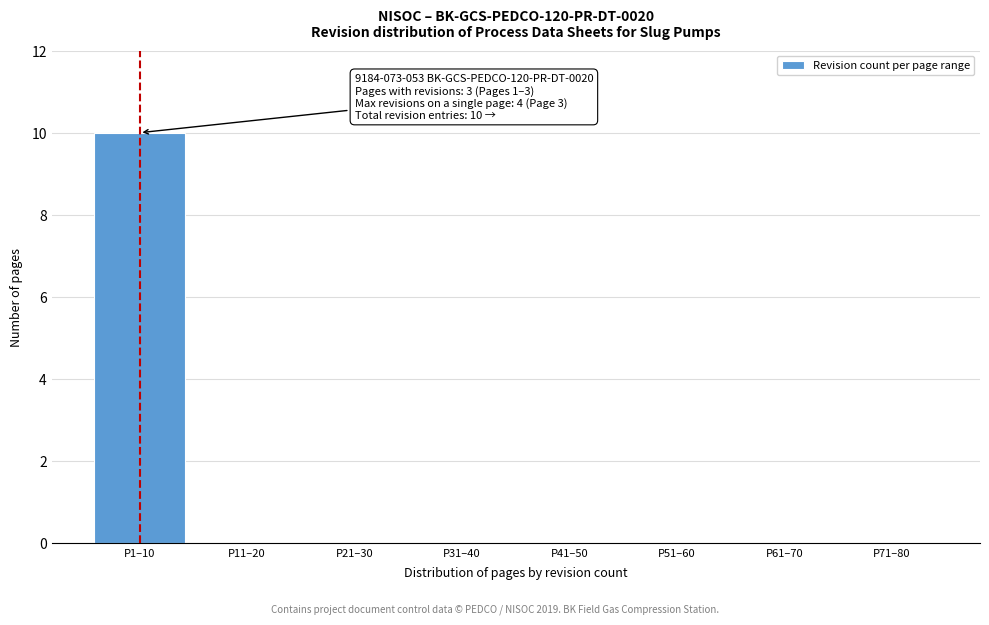

Reading left to right, list all the values displayed in this chart.

P1–10=10	P11–20=0	P21–30=0	P31–40=0	P41–50=0	P51–60=0	P61–70=0	P71–80=0